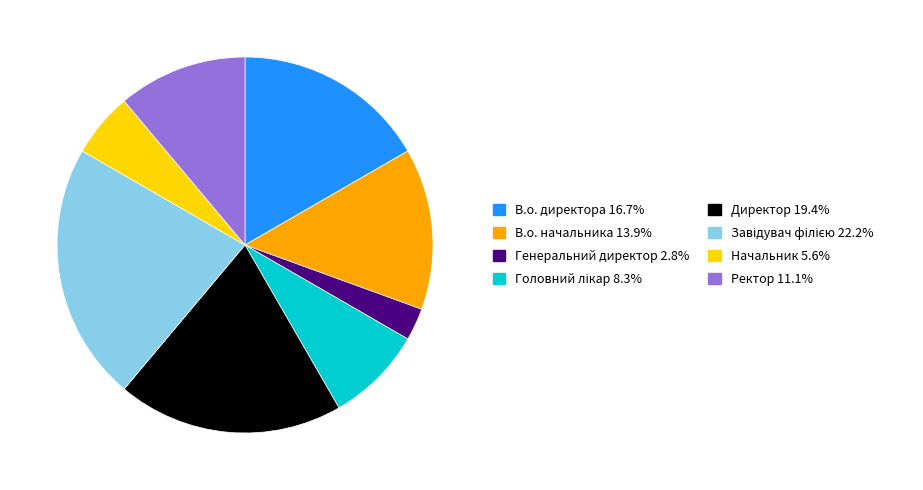

Combined, do В.о. директора and Ректор account for over 50%?

No